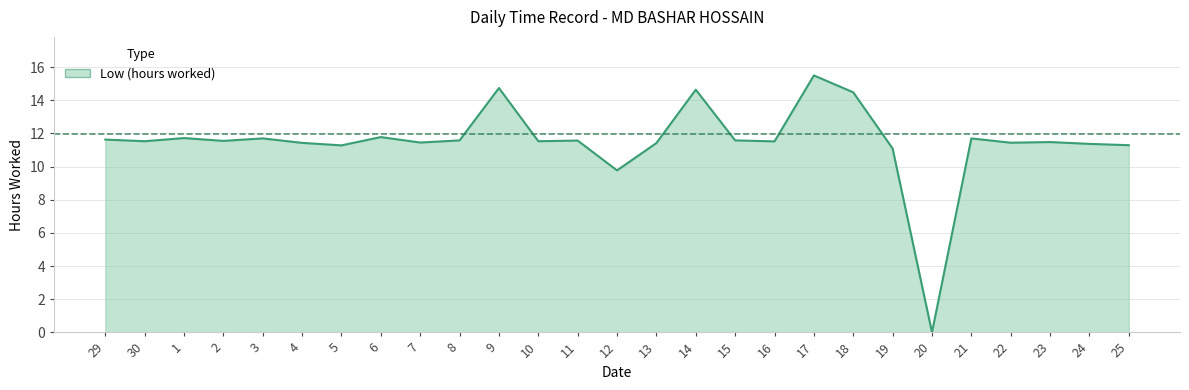

True or false: the data shows 11.1 at 19.

True